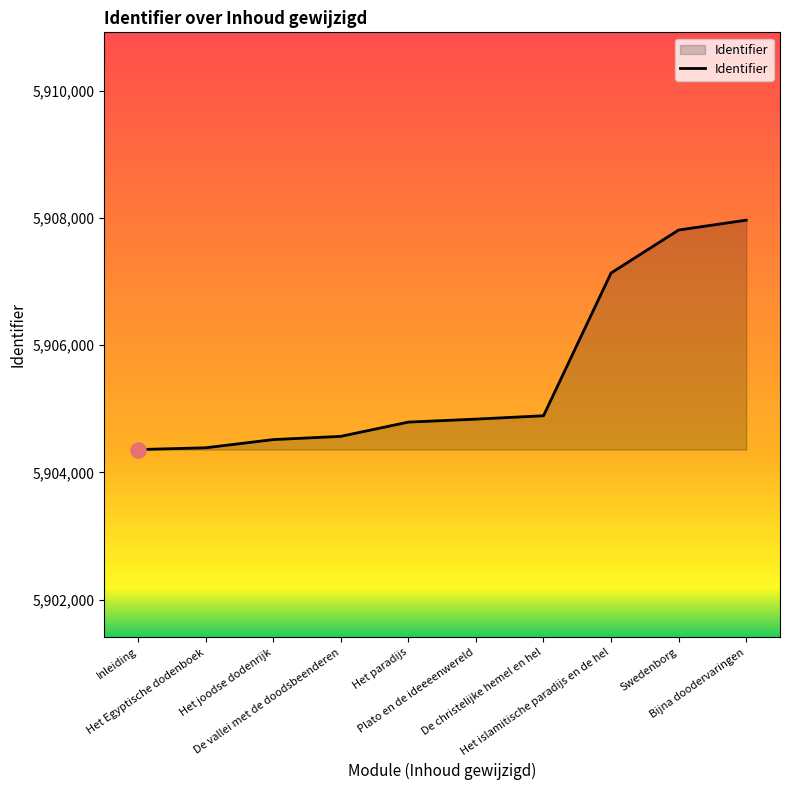

What is the maximum value shown in the chart?

5907966